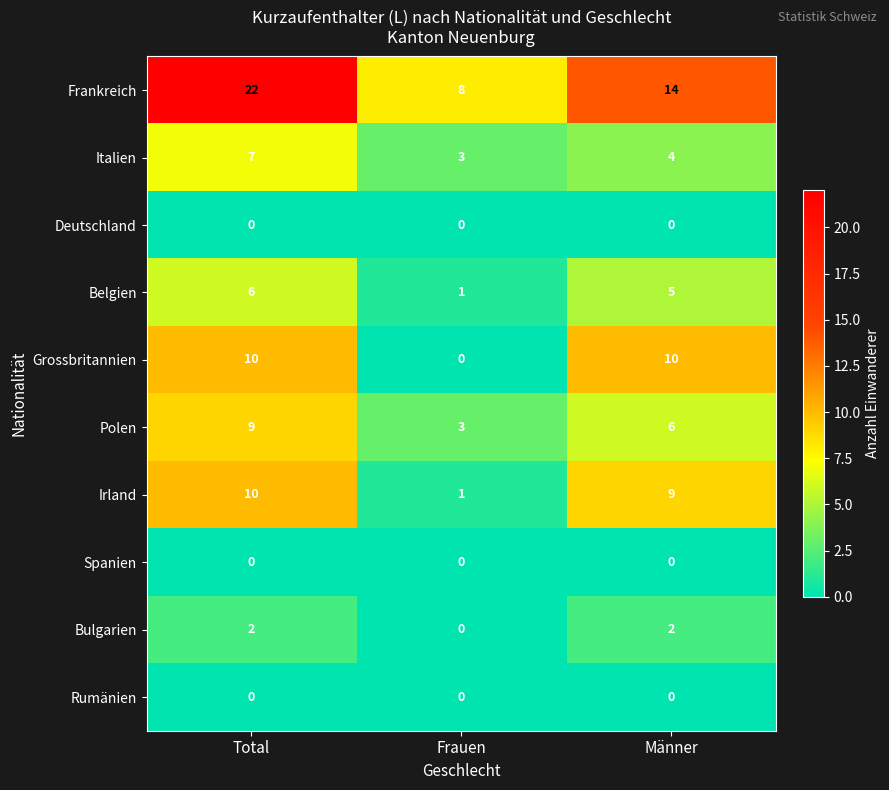

Reading right to left, extract all data points from this chart.

Frankreich: 14	8	22
Italien: 4	3	7
Deutschland: 0	0	0
Belgien: 5	1	6
Grossbritannien: 10	0	10
Polen: 6	3	9
Irland: 9	1	10
Spanien: 0	0	0
Bulgarien: 2	0	2
Rumänien: 0	0	0